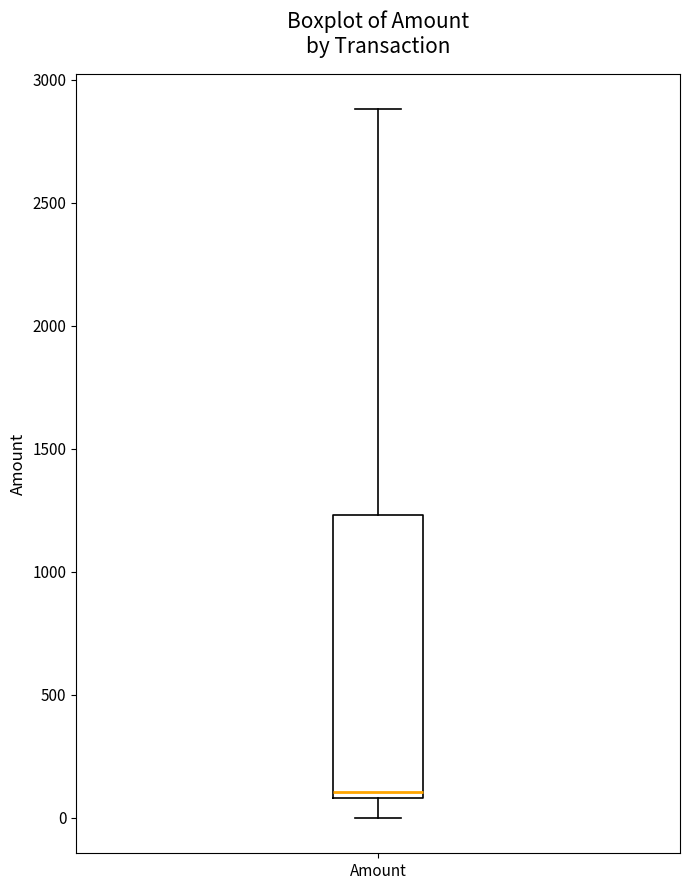

Read this box plot against the y-axis: the position of the median line, the range covered by the box, and the ends of both whiskers. The values are not printed on the chart, so give them approximately, as read against the axis.

median 100 (just above the box's lower edge), box 100 to 1250, whiskers 0 to 2900